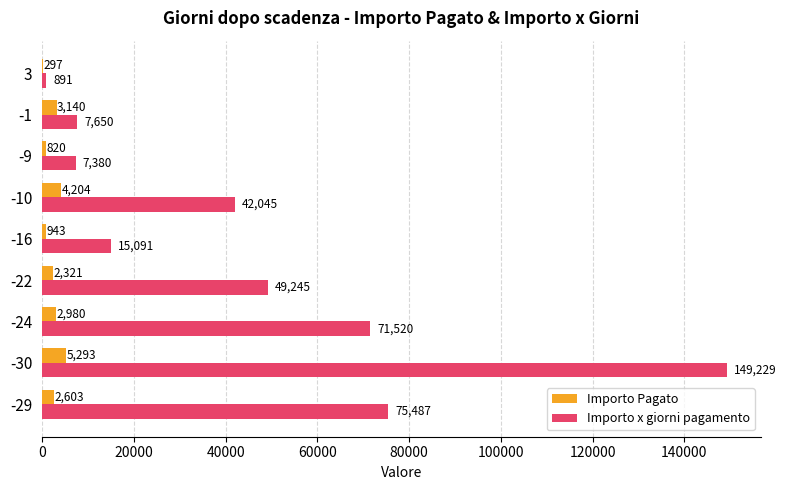

What is the maximum value for Importo Pagato?

5292.8